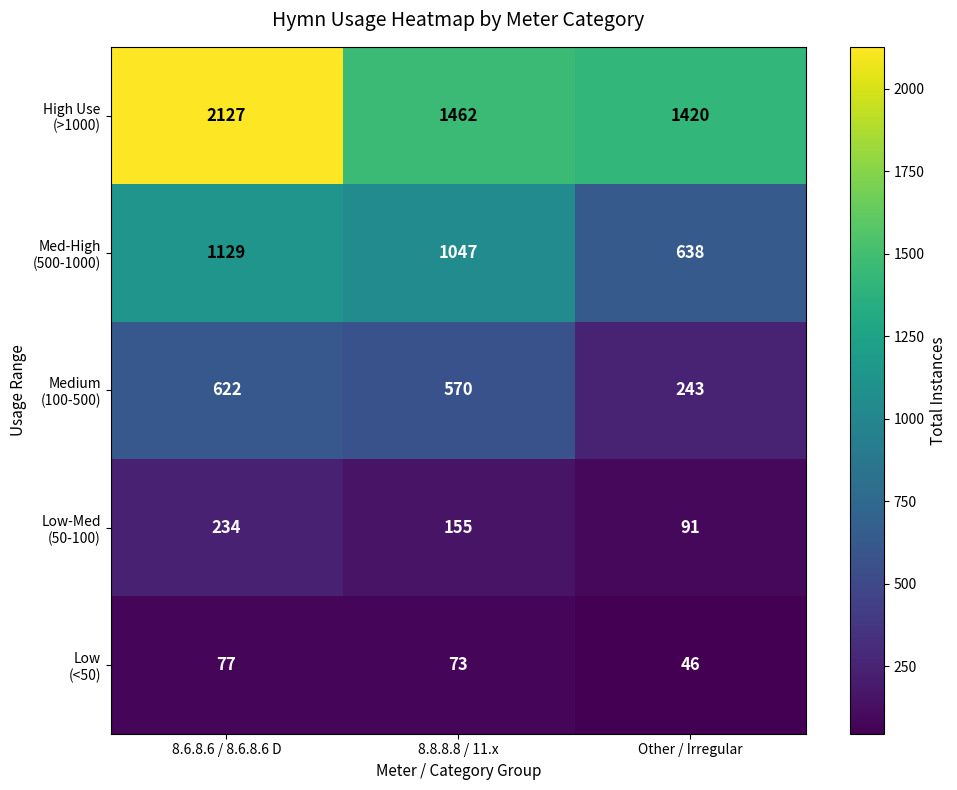

What is the greatest value displayed?

2127